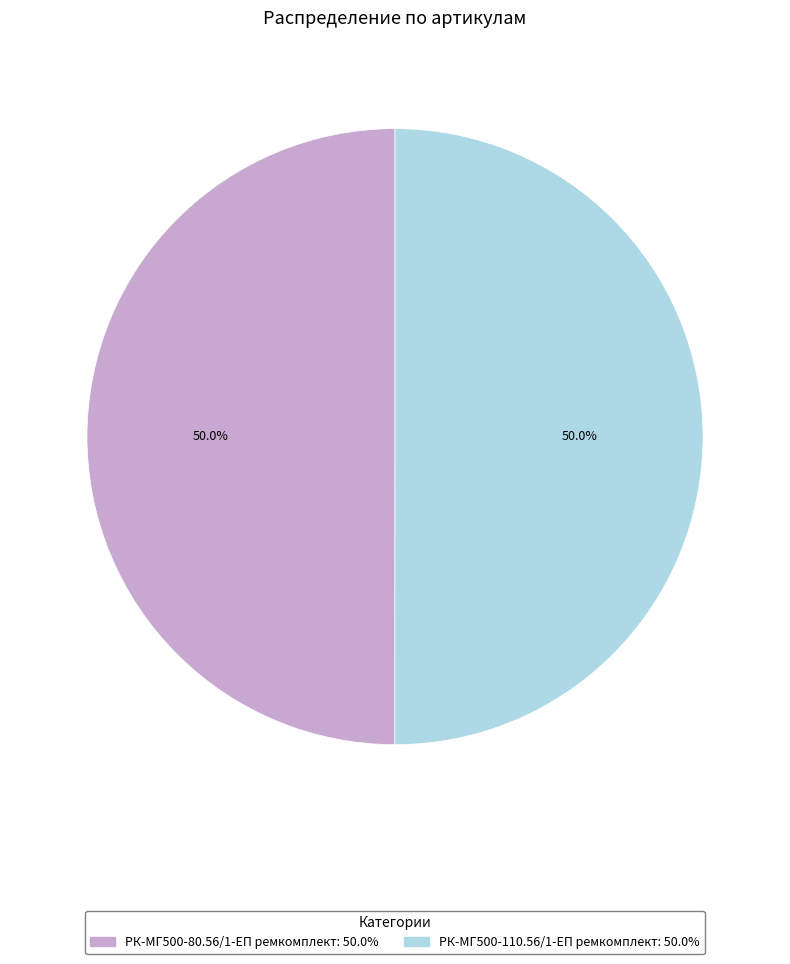

What is the ratio of the value at РК-МГ500-110.56/1-ЕП ремкомплект to the value at РК-МГ500-80.56/1-ЕП ремкомплект?

1.0